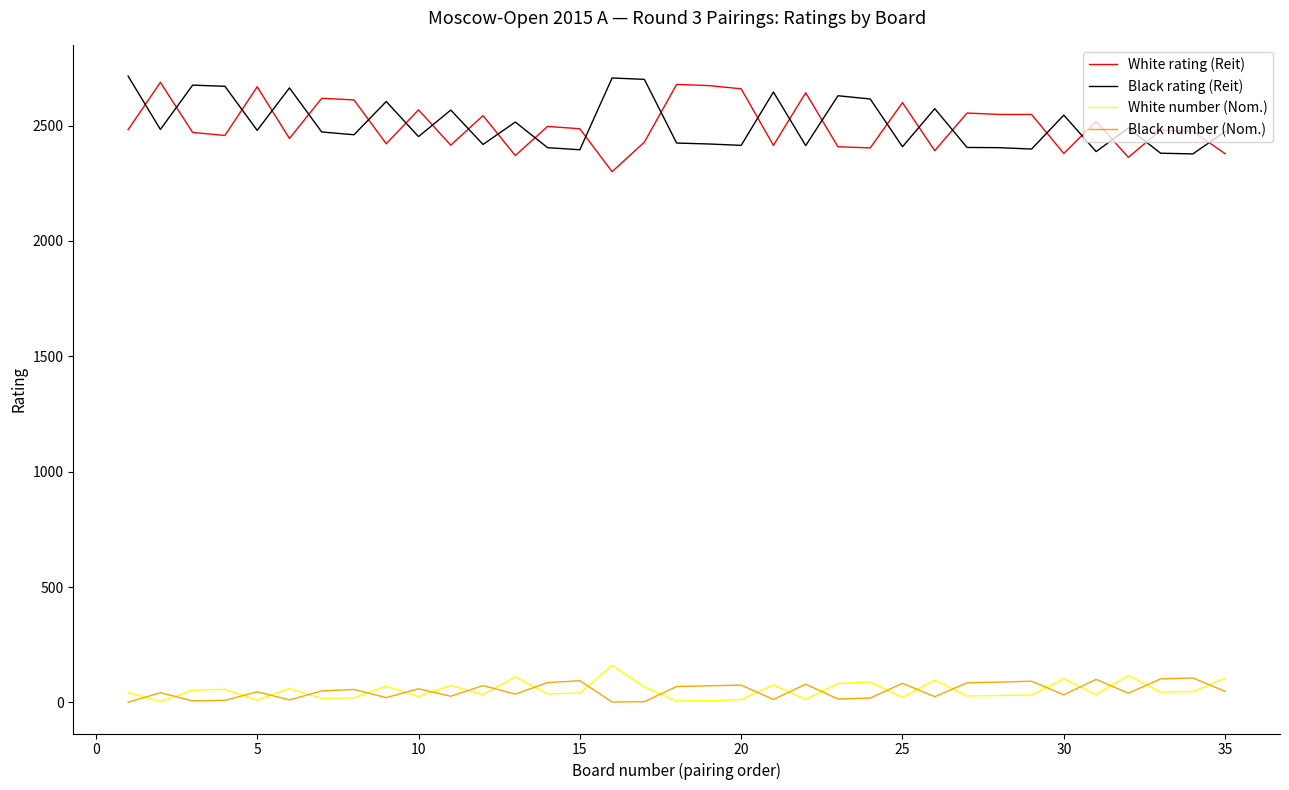

Which series ends up on top after the final intersection of White rating (Reit) and Black rating (Reit)?

Black rating (Reit)